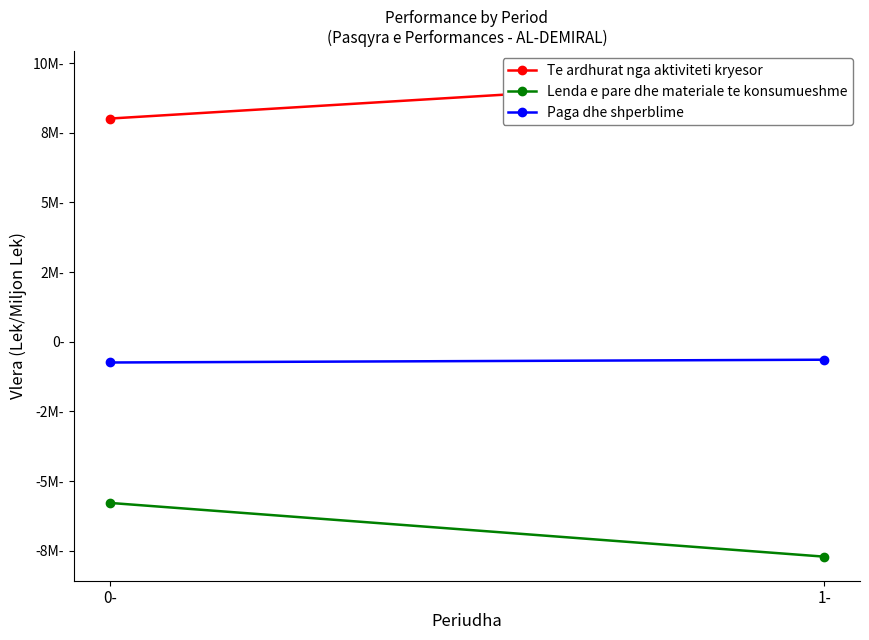

What is the total value across all series at 1-?

1210875